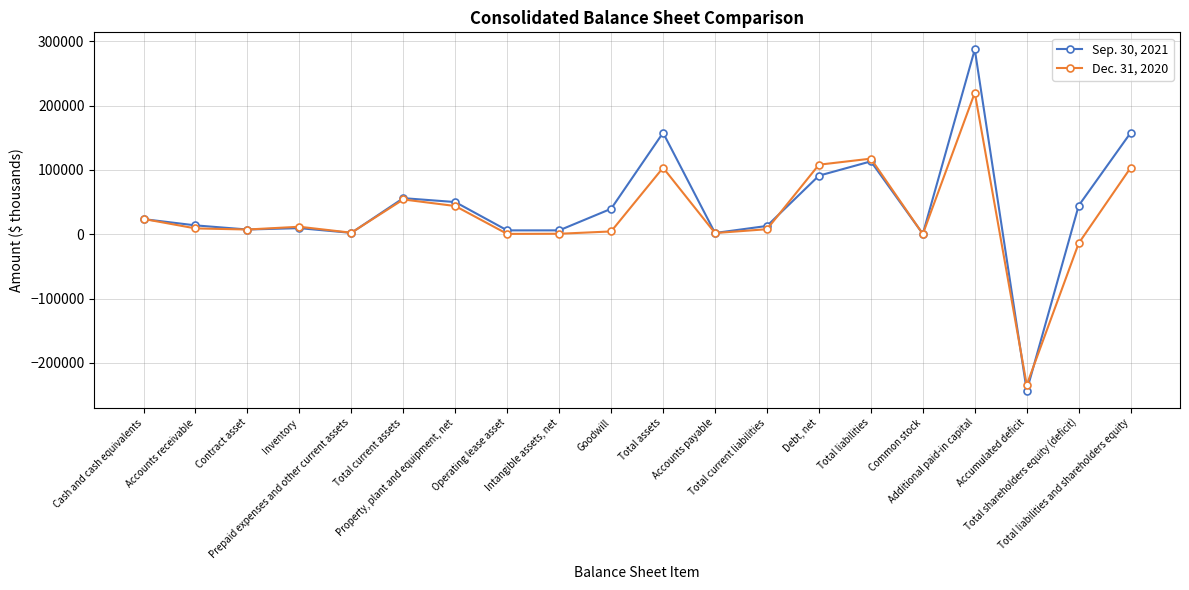

True or false: Dec. 31, 2020 has more than 0 points higher than both neighbors.

True